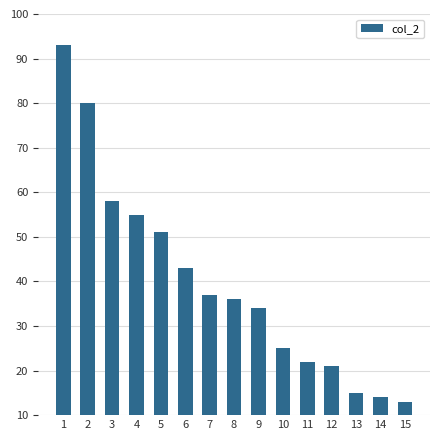

What is the value of the 10th bar from the left?

25